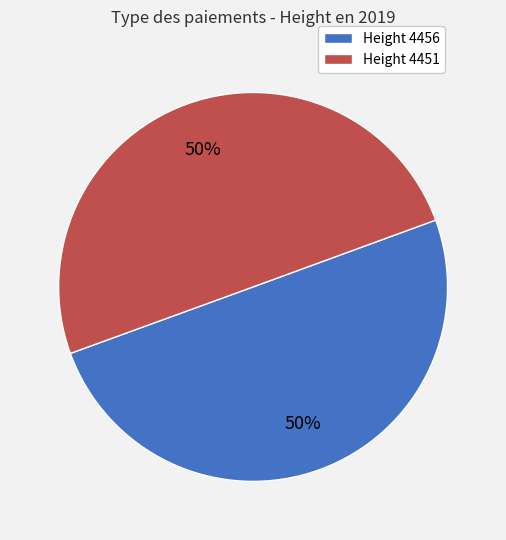

To the nearest percent, what is the average slice percentage?

50%